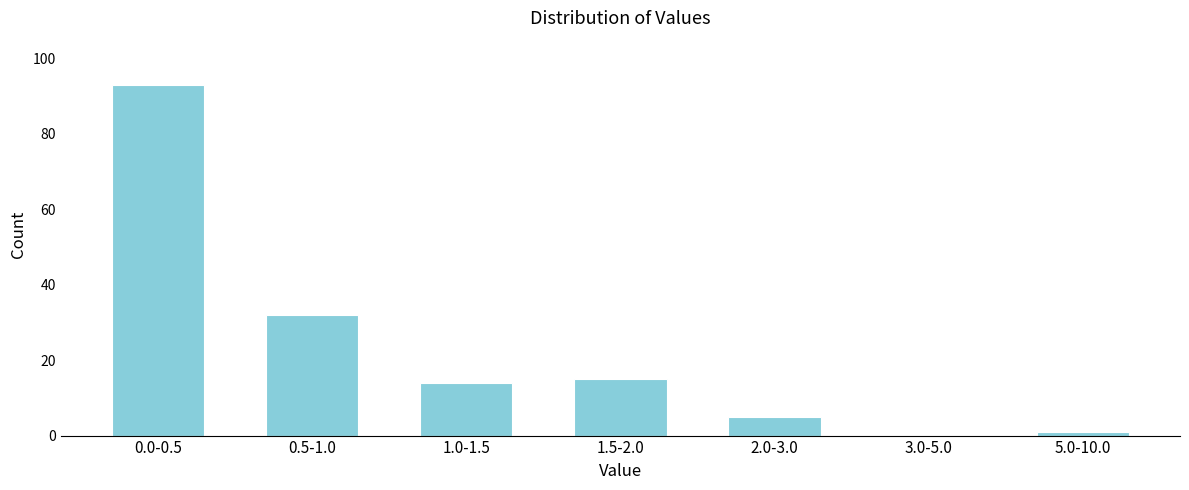

Reading left to right, list all the values displayed in this chart.

0.0-0.5=93	0.5-1.0=32	1.0-1.5=14	1.5-2.0=15	2.0-3.0=5	3.0-5.0=0	5.0-10.0=1